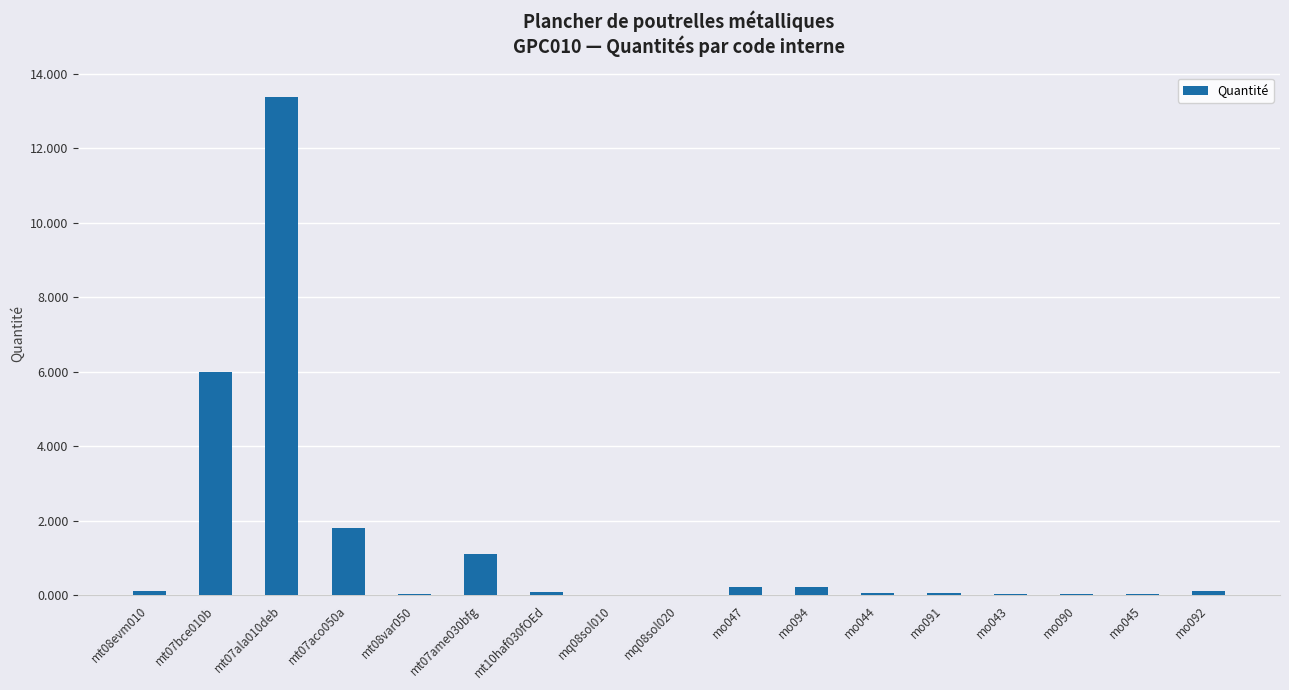

What is the sum of all values?

23.2